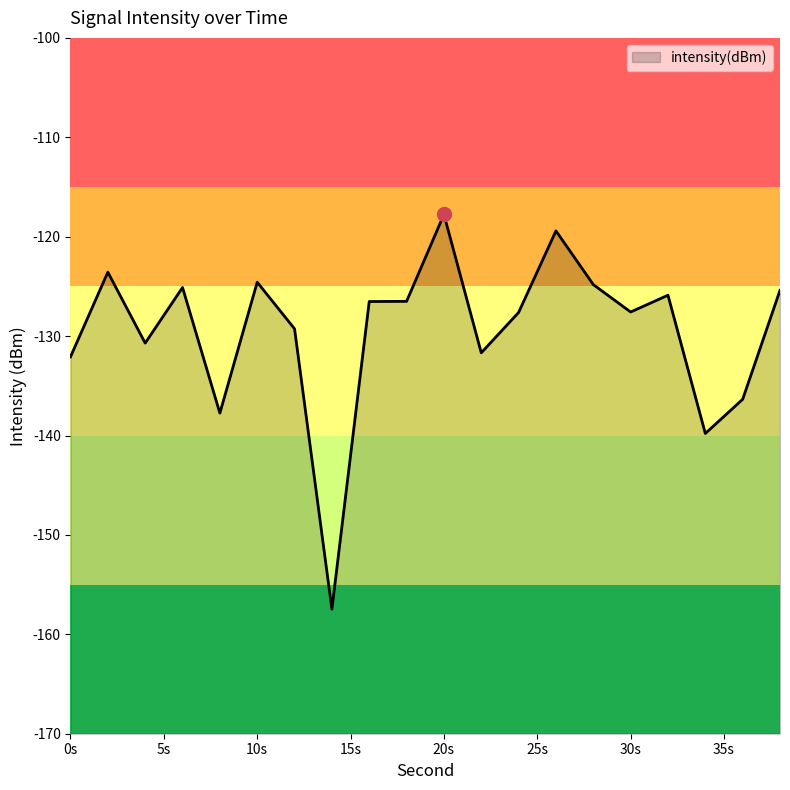

What is the smallest value displayed?

-157.5